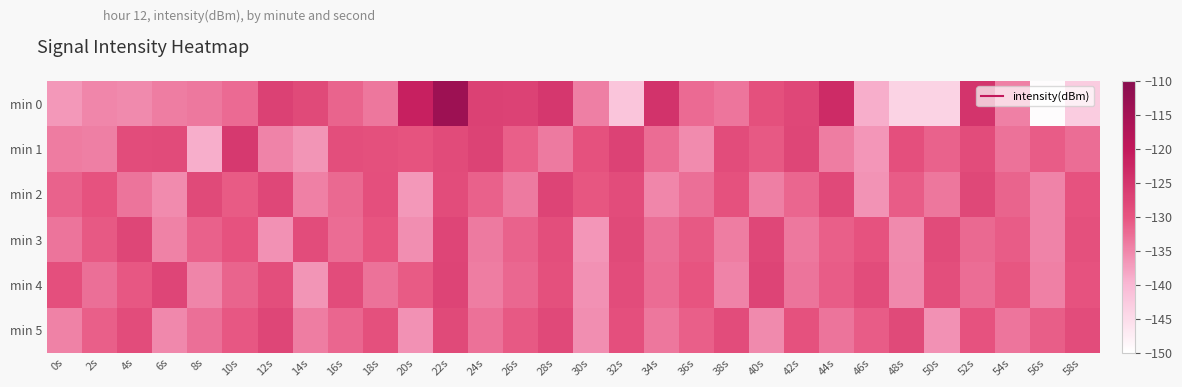

What is the greatest value displayed?

-113.9